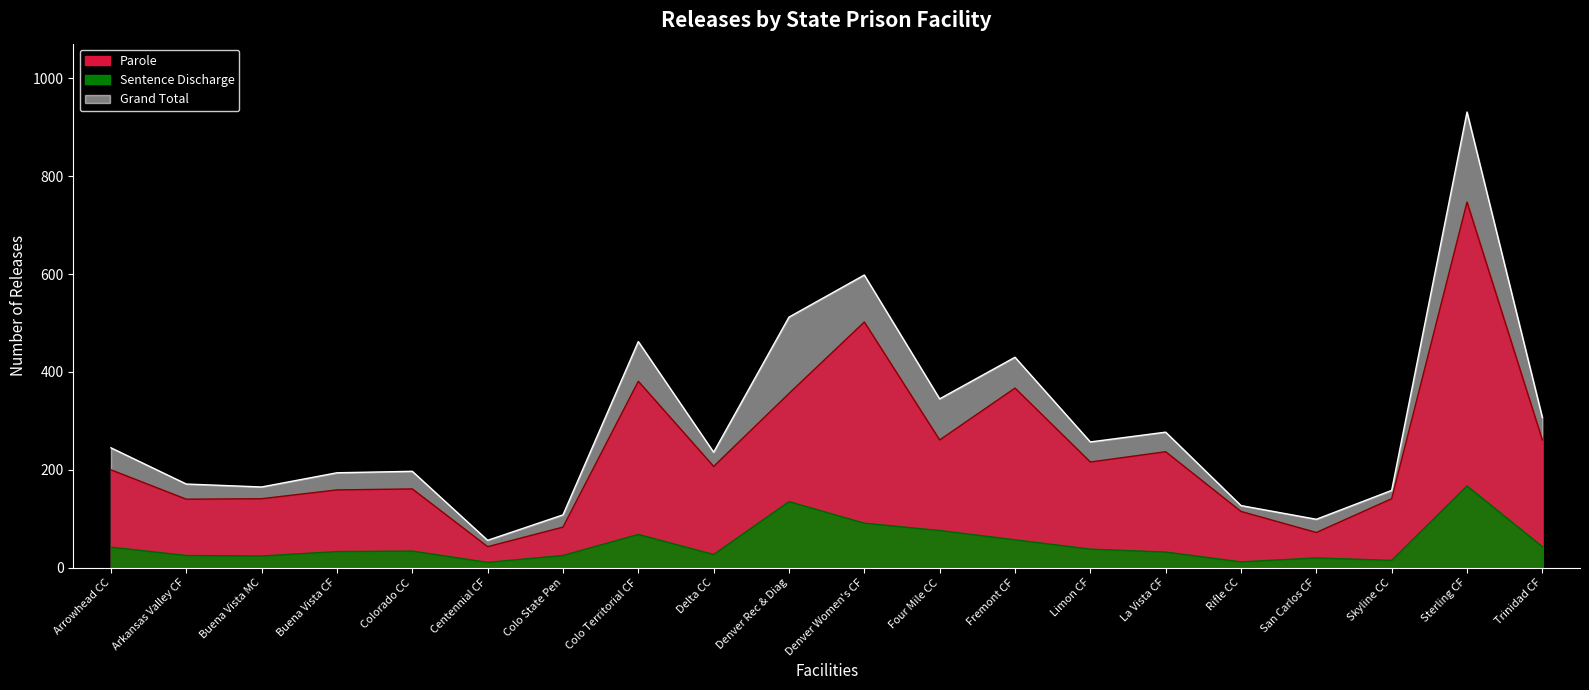

At which category is the sum across all series the highest?

Sterling CF